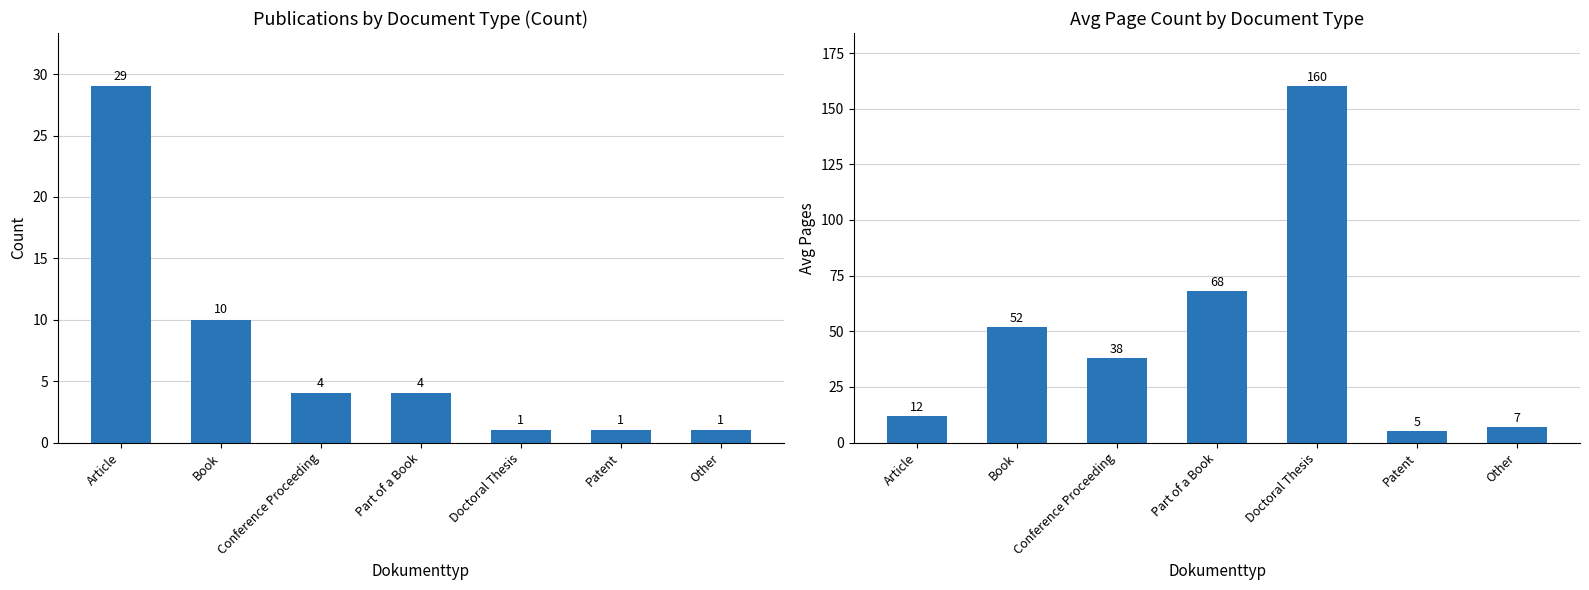

Rank the series by their maximum value, from lowest to highest.

Count, Avg Pages